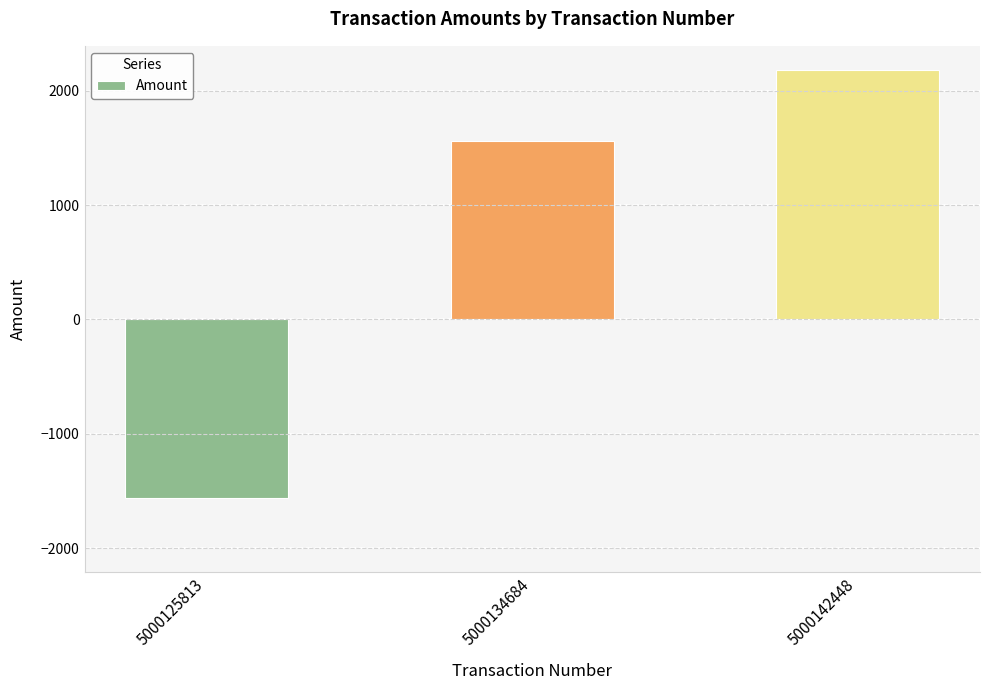

What is the smallest value displayed?

-1560